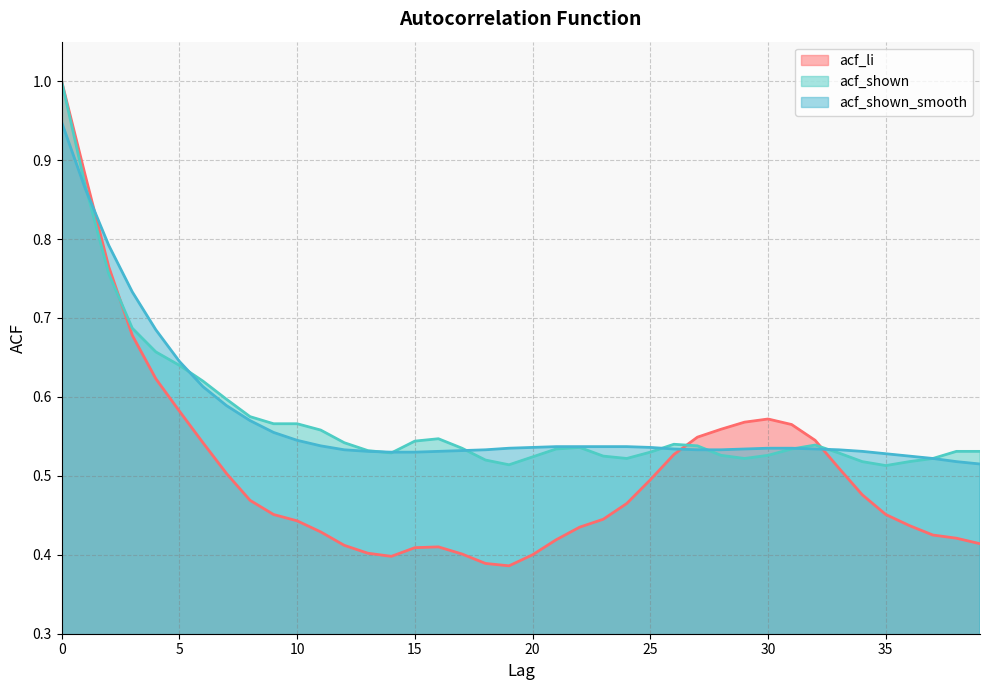

What is the total value across all series at 20?

1.5